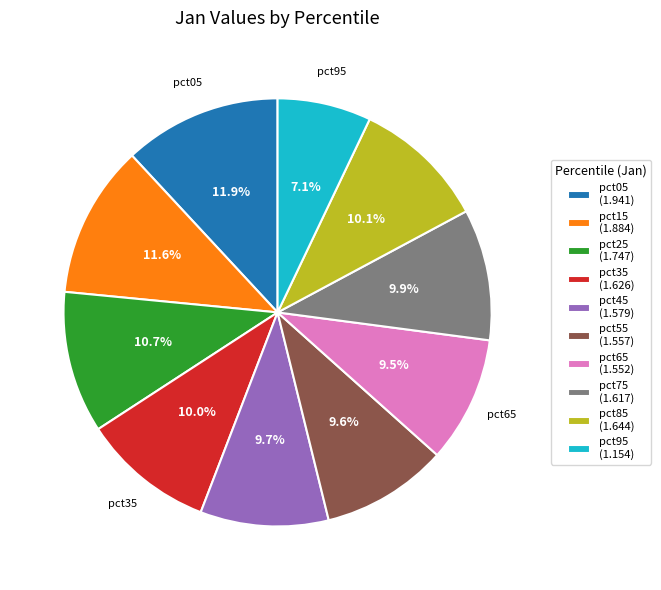

Does any single category account for the majority?

No